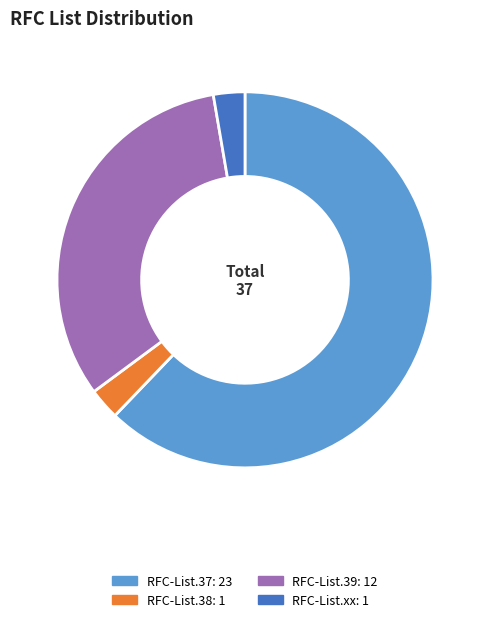

What is the ratio of the value at RFC-List.37 to the value at RFC-List.xx?

23.0